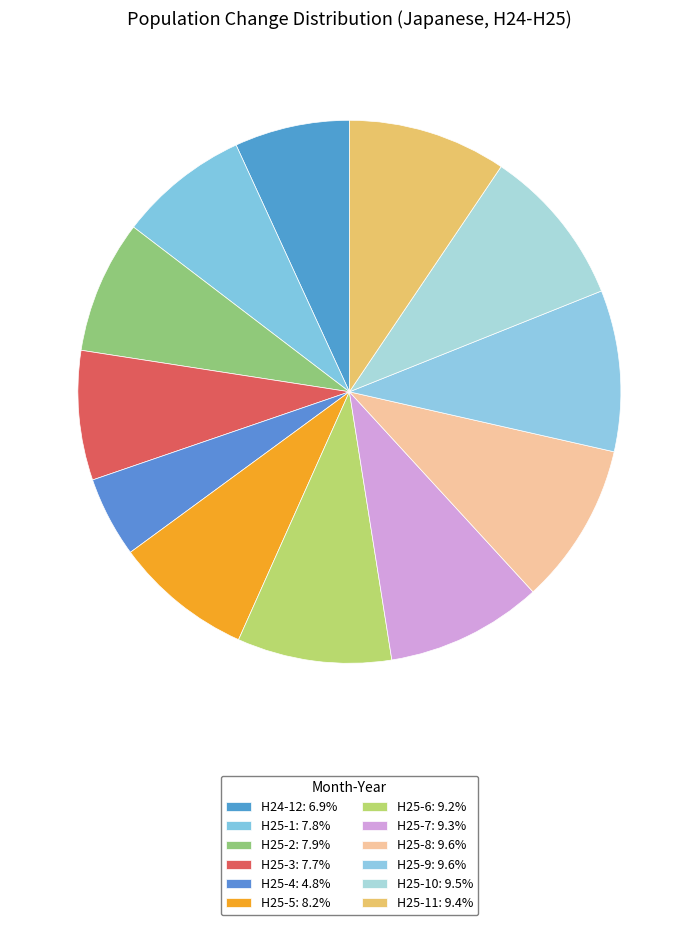

Count the number of slices in the pie.

12